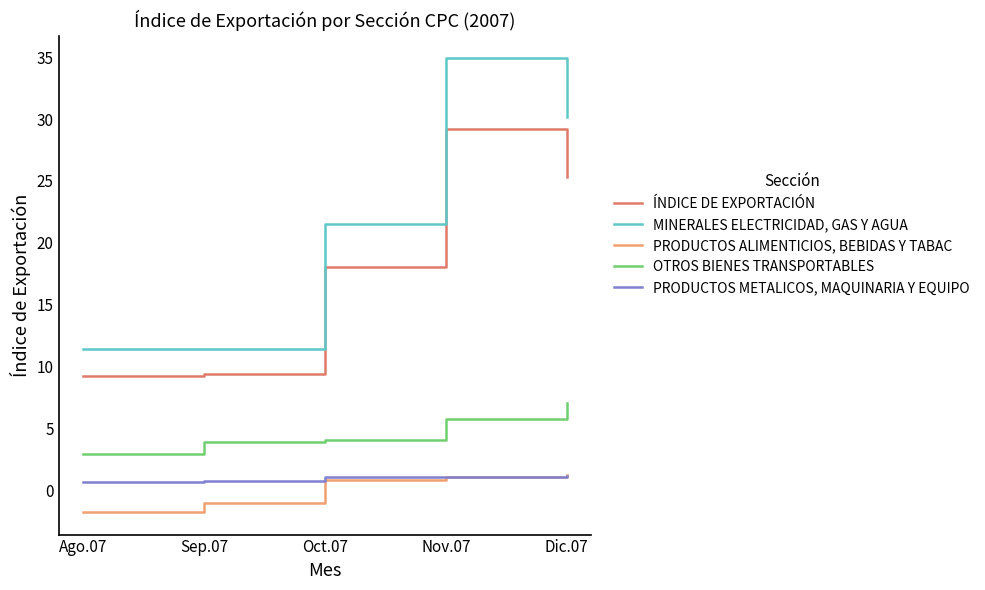

Does the chart have visible grid lines?

No